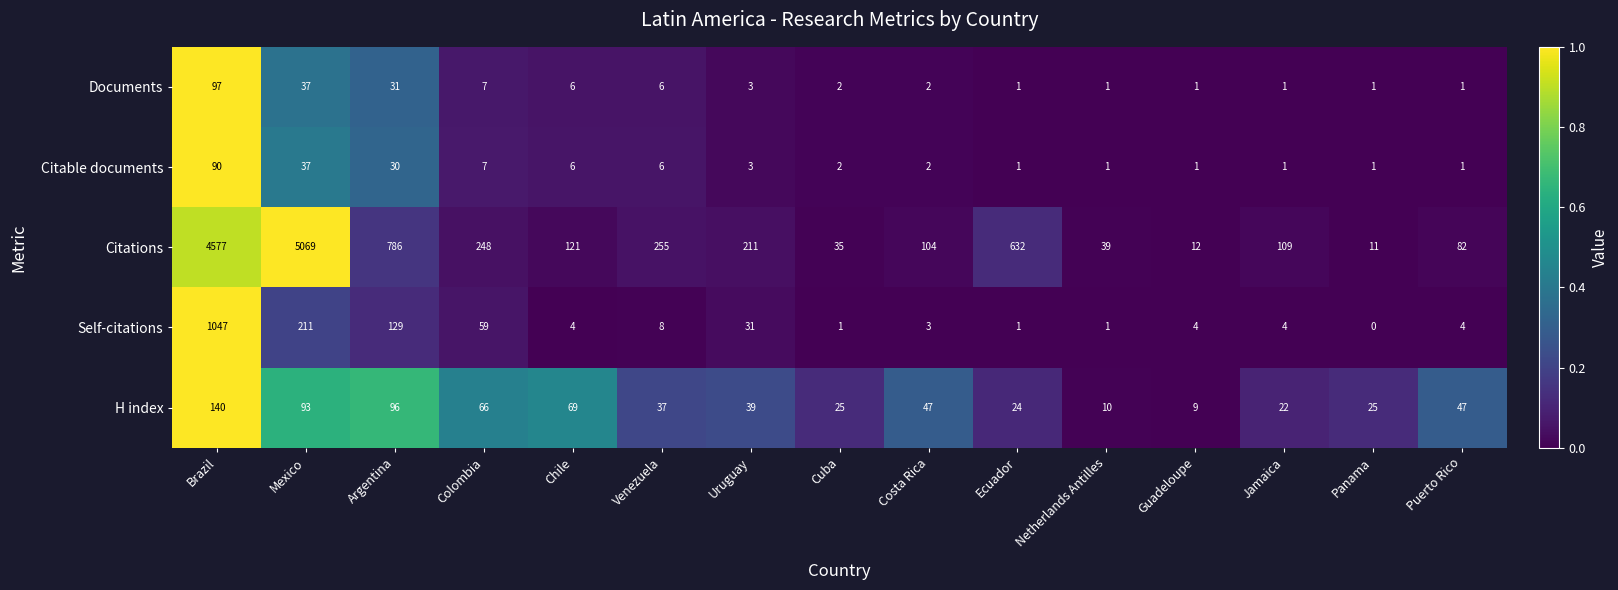

What is the spread (max minus min) of values at Colombia?

241